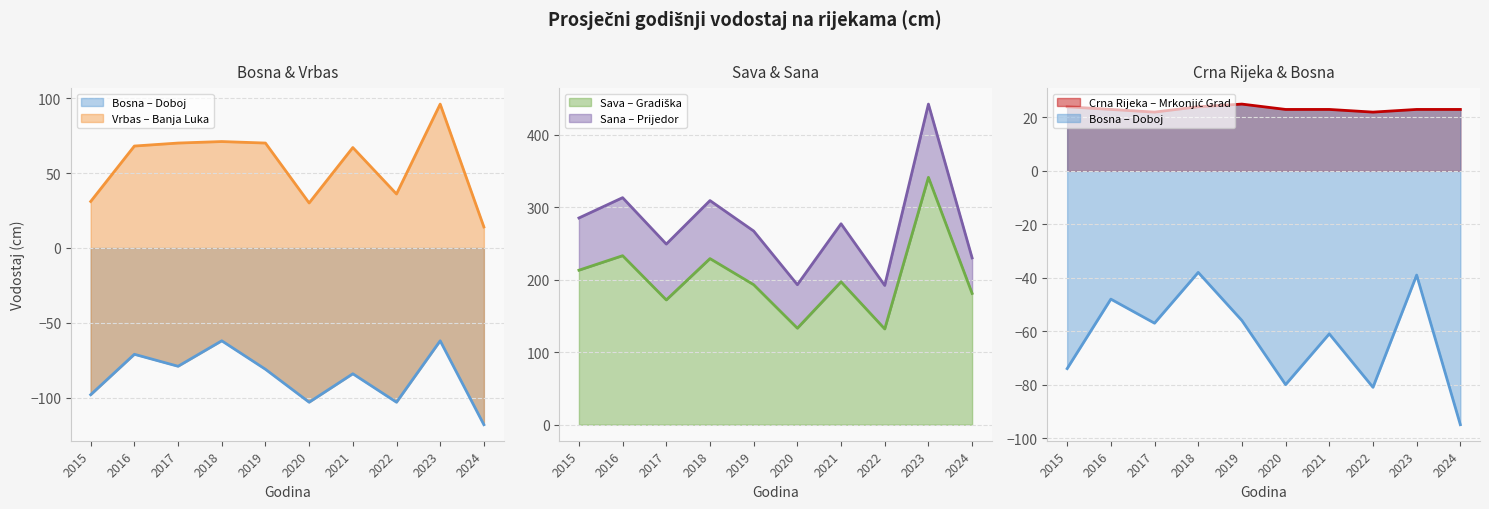

At how many categories does at least one series exceed 118?

10